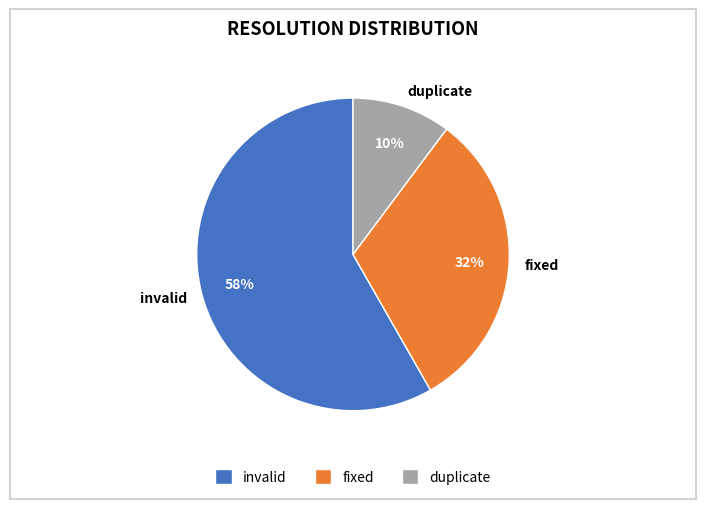

Is duplicate the majority of the pie?

No